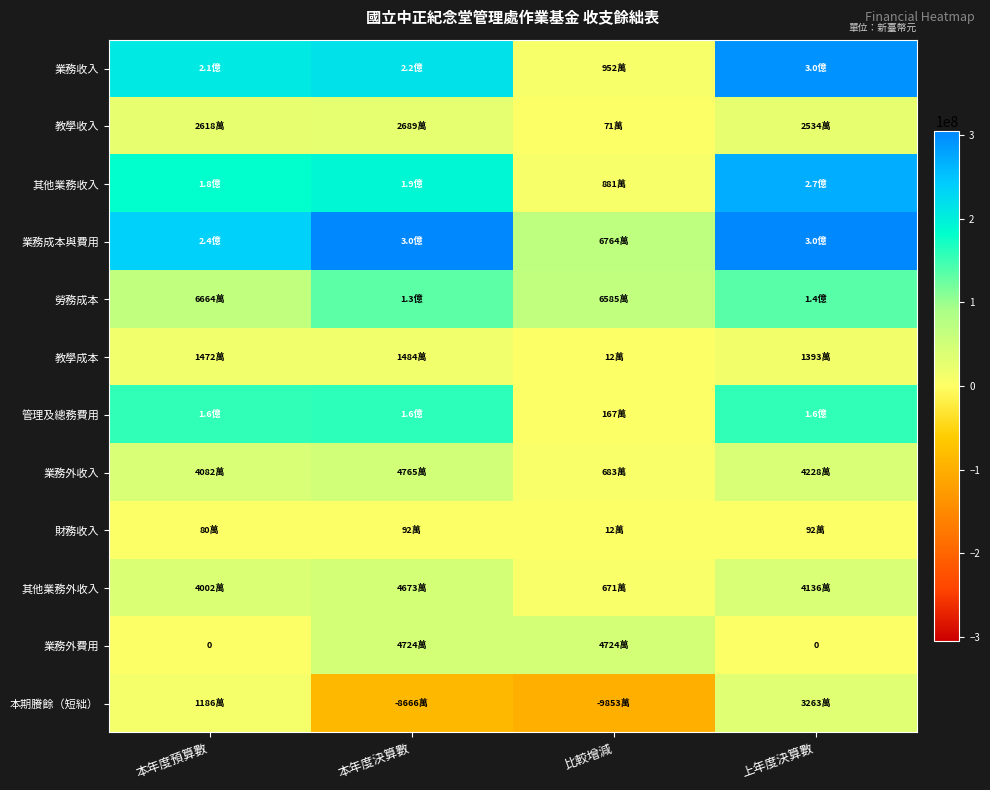

At which category does the chart reach its peak across all series?

上年度決算數